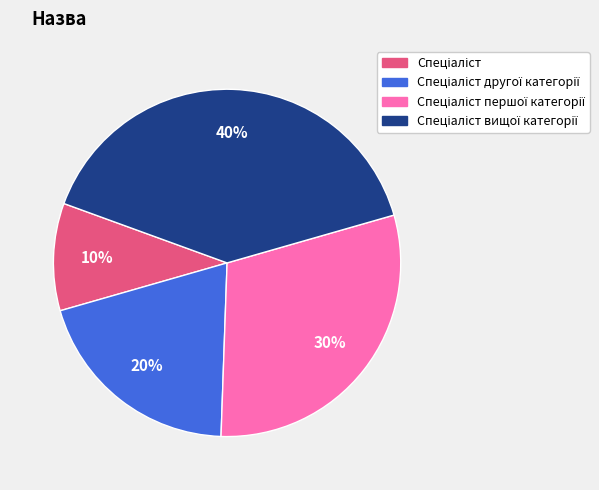

To the nearest percent, what is the difference between the largest and smallest slice percentages?

30%